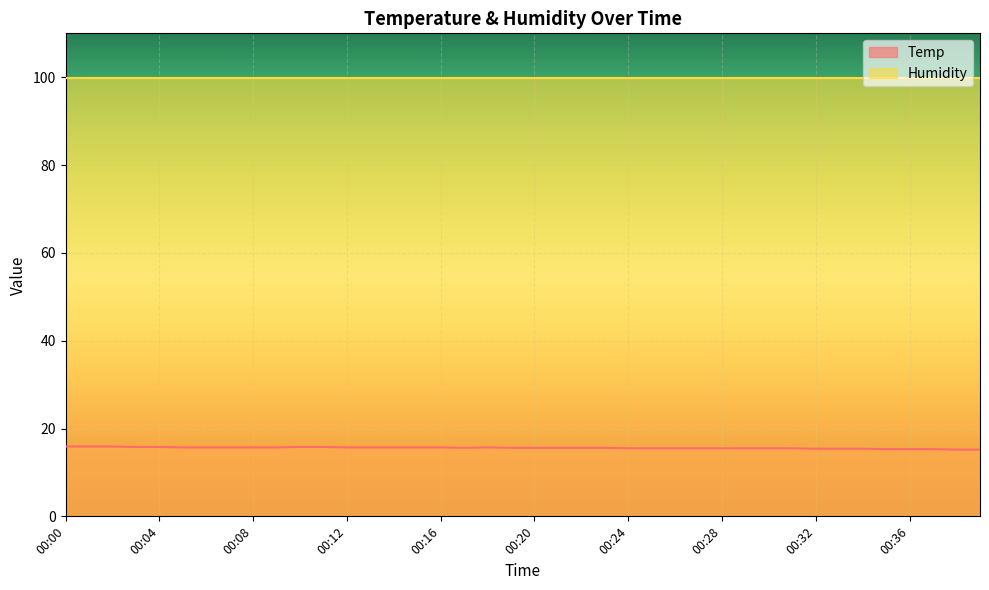

Between 00:16 and 00:26, which is larger?

00:16